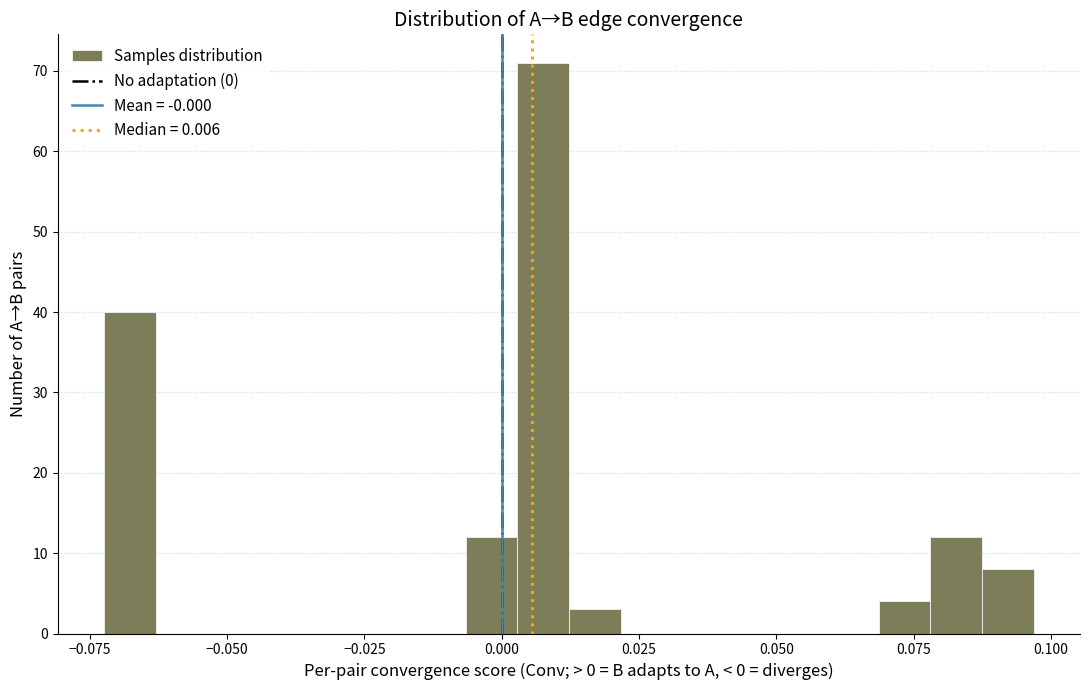

Read against the x-axis, roughly where is the centre of the tallest bar?

0.010